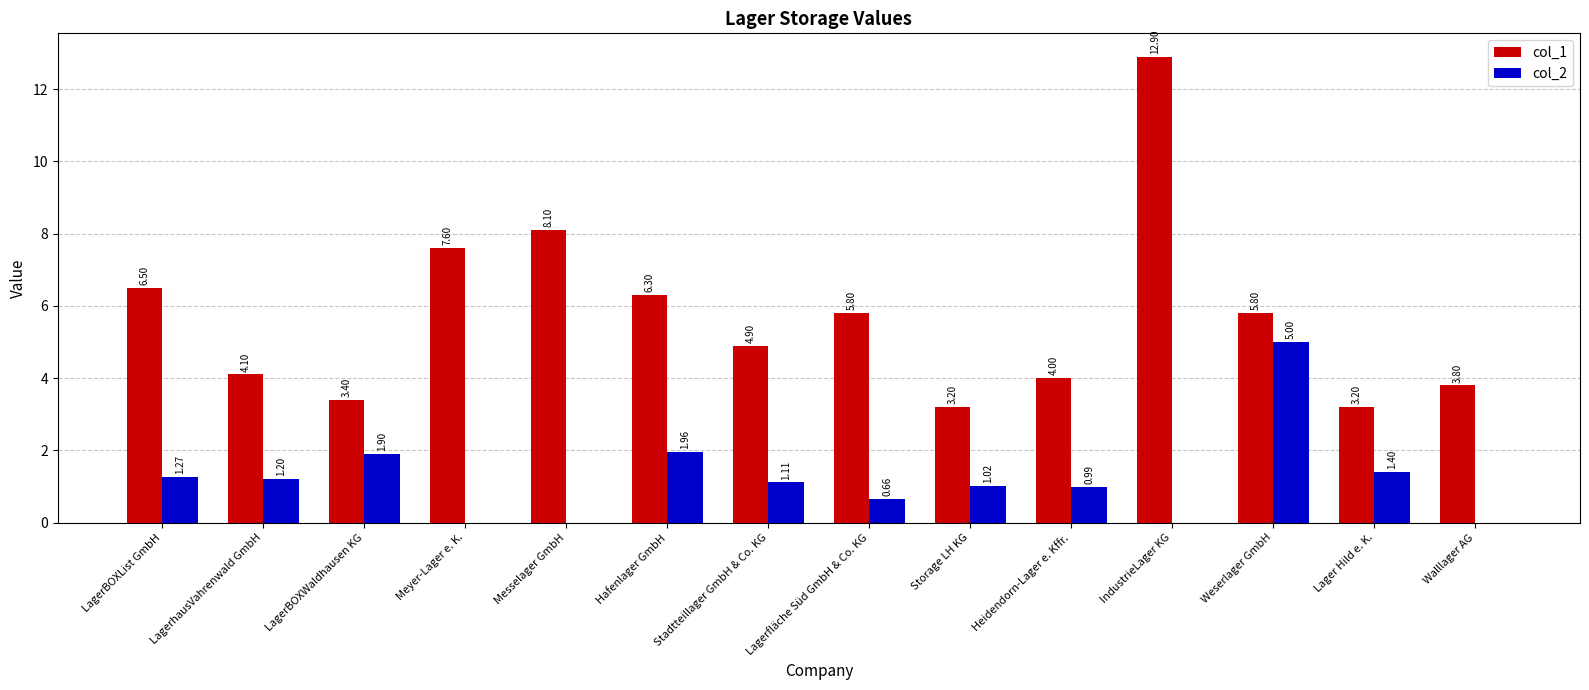

What are all the series names shown in the legend?

col_1, col_2